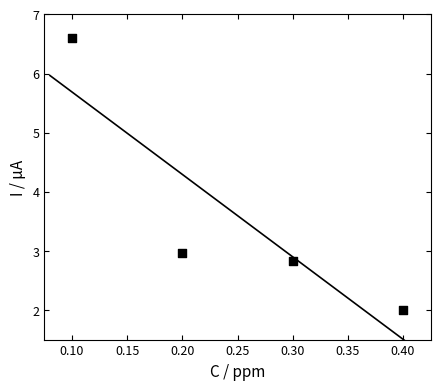

What is the average Y value?

3.6